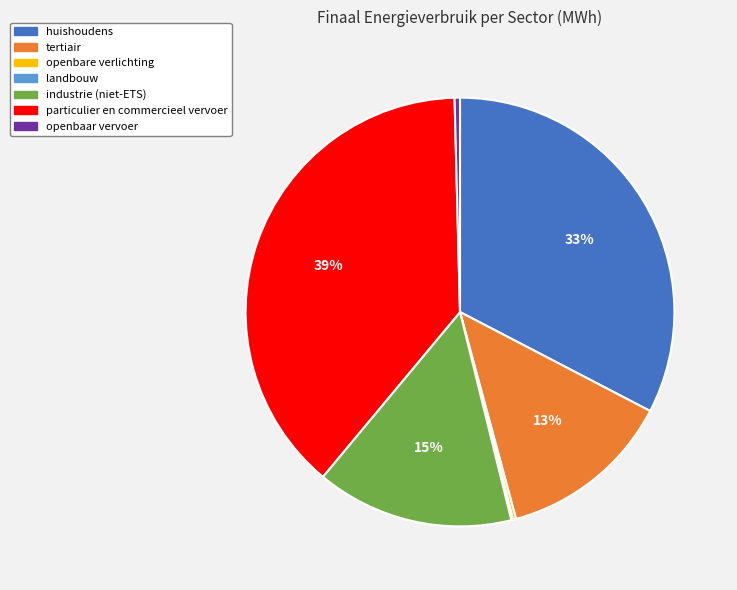

Is industrie (niet-ETS) the majority of the pie?

No